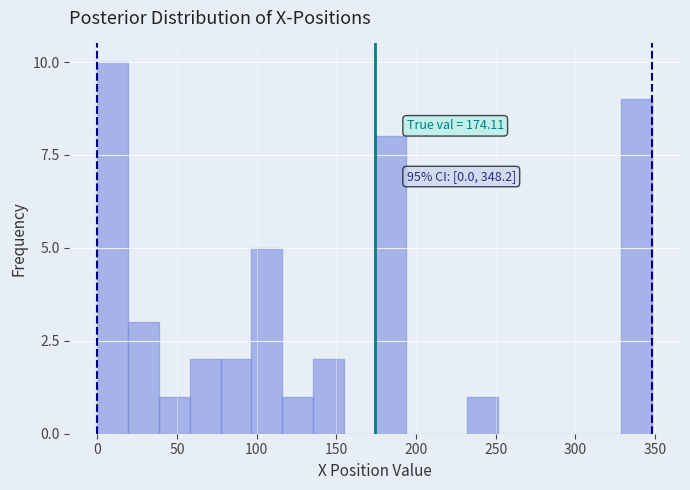

Read against the x-axis, roughly where is the centre of the tallest bar?

10